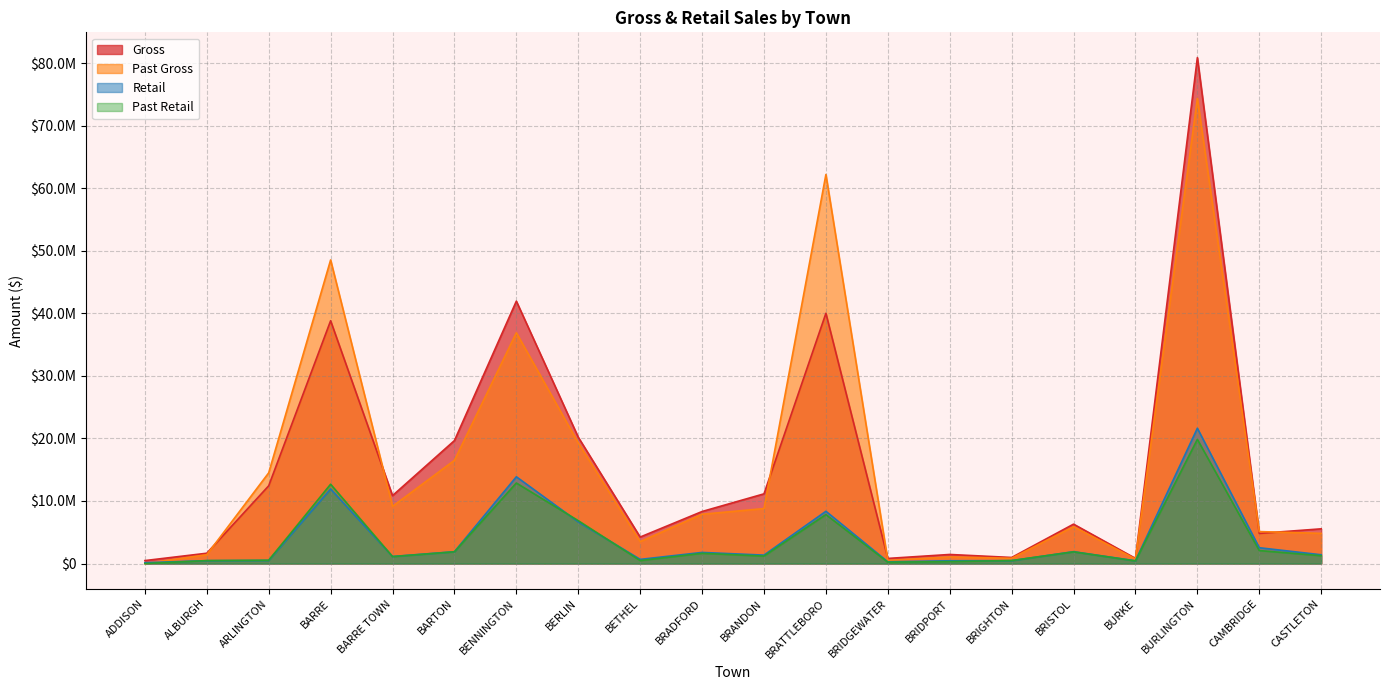

List the series in order of their peak value, highest first.

Gross, Past Gross, Retail, Past Retail